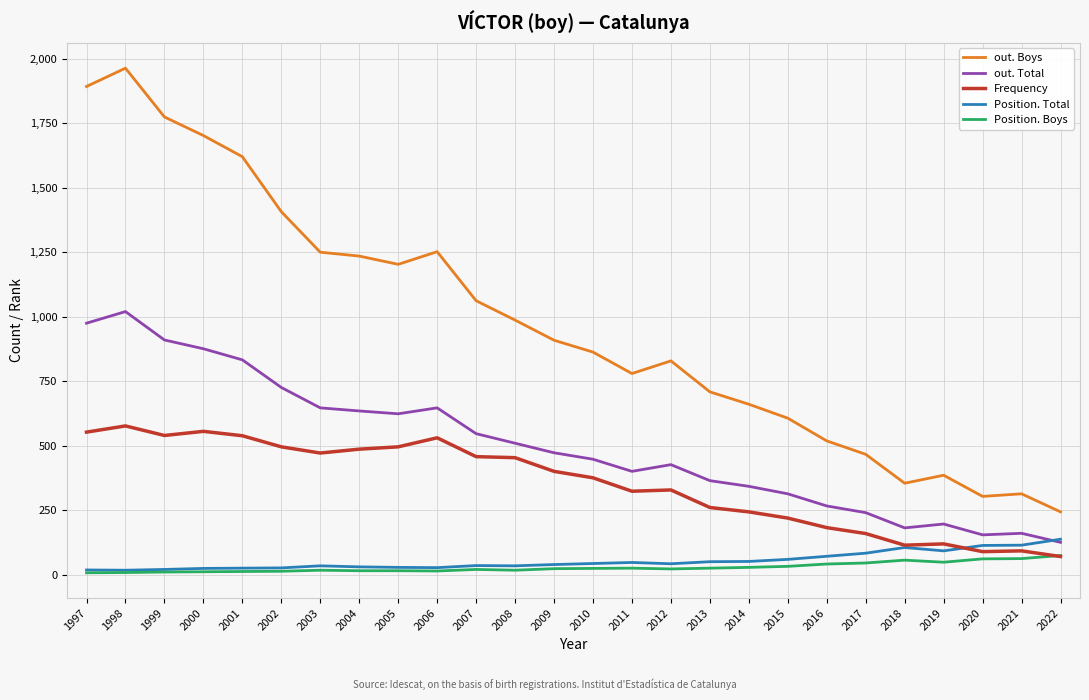

What is the difference between the out. Boys values at 2006 and 2009?

343